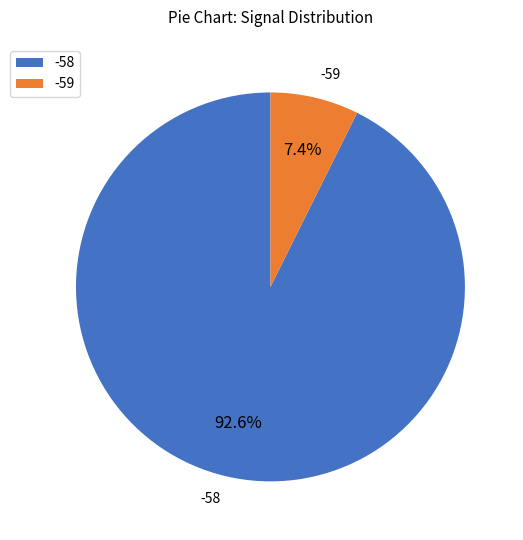

Between -58 and -59, which is larger?

-58